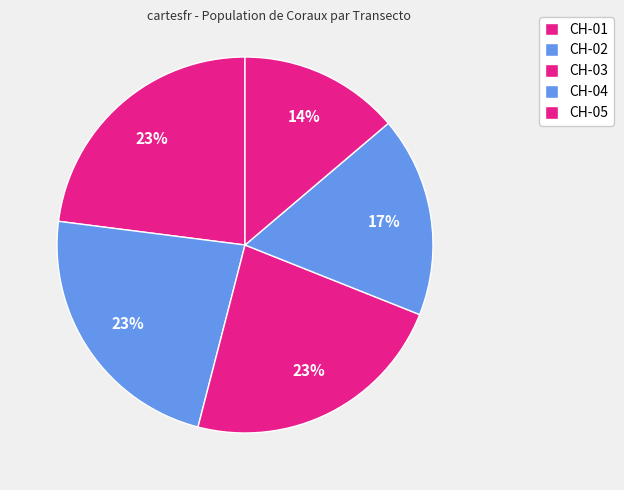

Combined, do CH-04 and CH-05 account for over 50%?

No